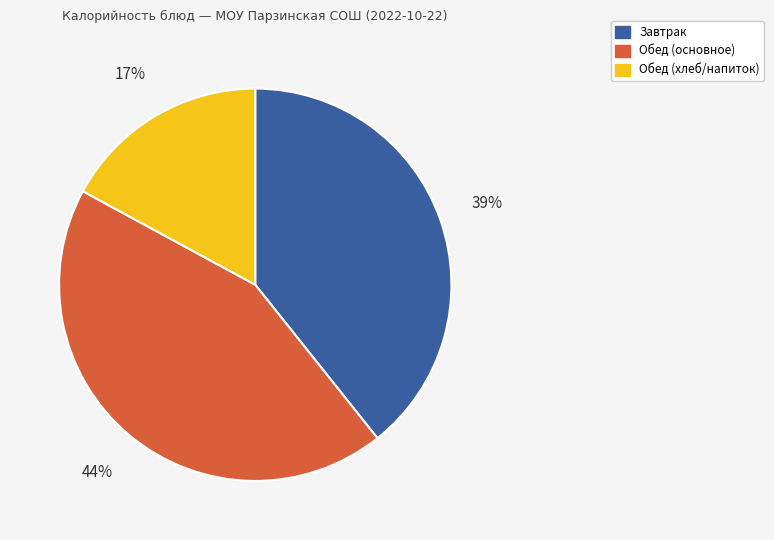

To the nearest percent, what is the average slice percentage?

33%